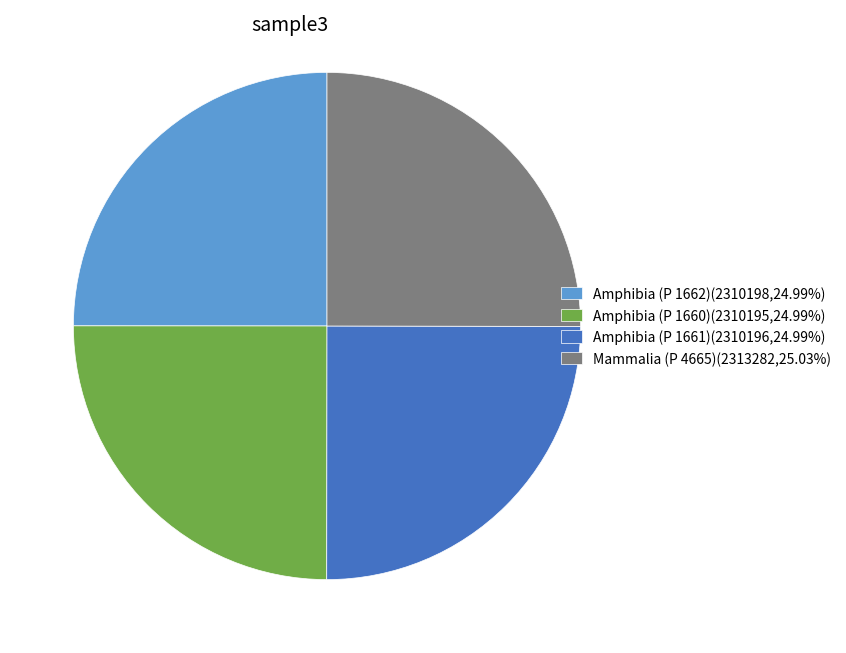

Is it true that Mammalia (P 4665) is 13% of the pie?

False